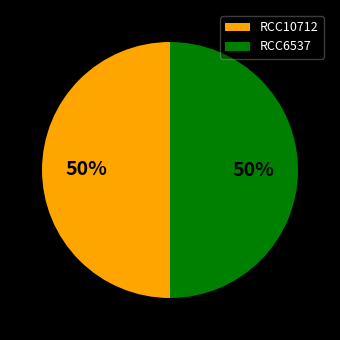

Combined, do RCC6537 and RCC10712 account for over 50%?

Yes